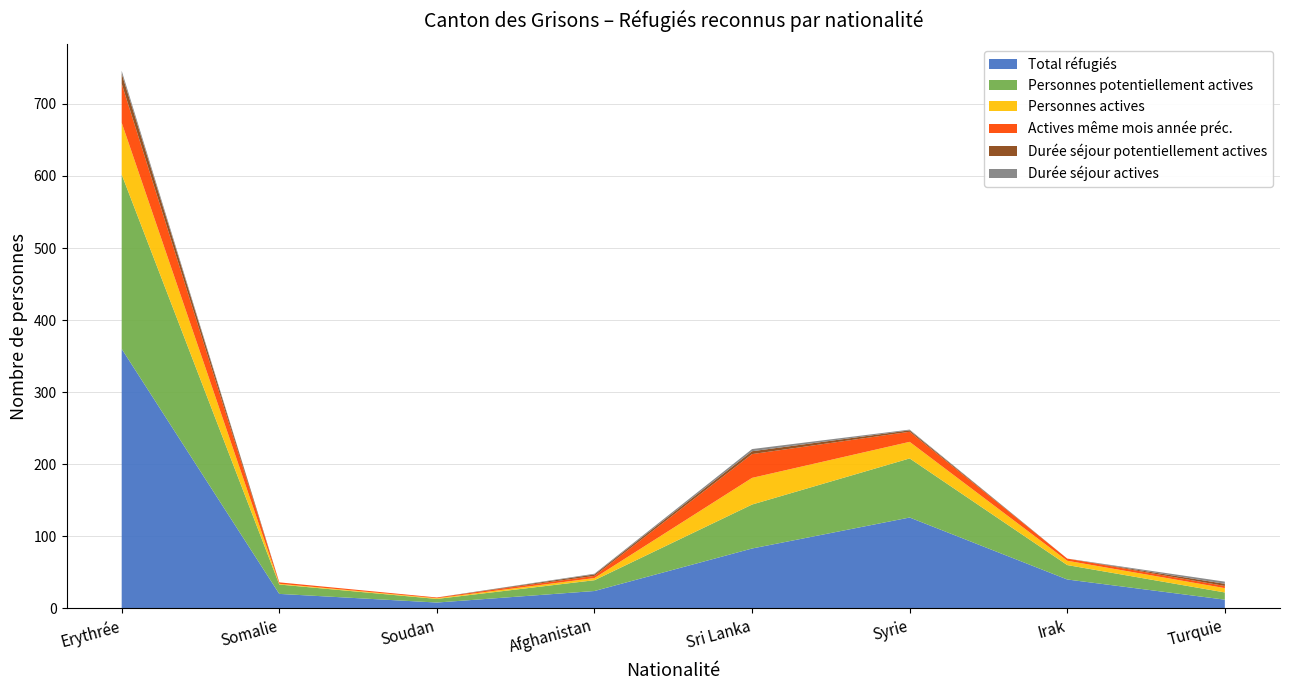

Reading left to right, transcribe all the data shown in this chart.

Total réfugiés: 360	20	8	24	83	126	40	12
Personnes potentiellement actives: 242	13	5	15	61	82	20	10
Personnes actives: 72	1	1	3	37	23	6	6
Actives même mois année préc.: 54	2	1	3	33	14	3	3
Durée séjour potentiellement actives: 14	0	0	2	4	2	0	3
Durée séjour actives: 4	0	0	1	3	1	0	3